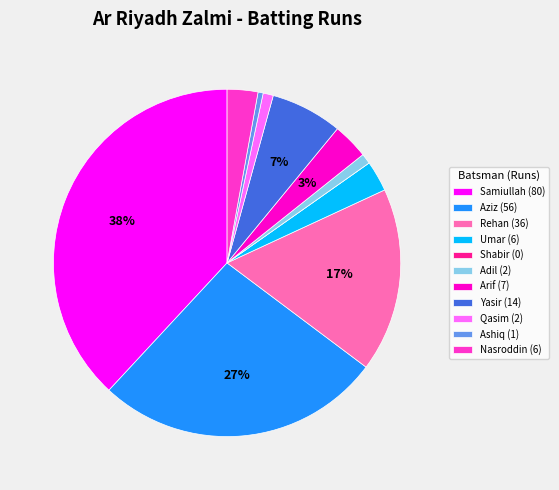

Is Nasroddin (6) the majority of the pie?

No